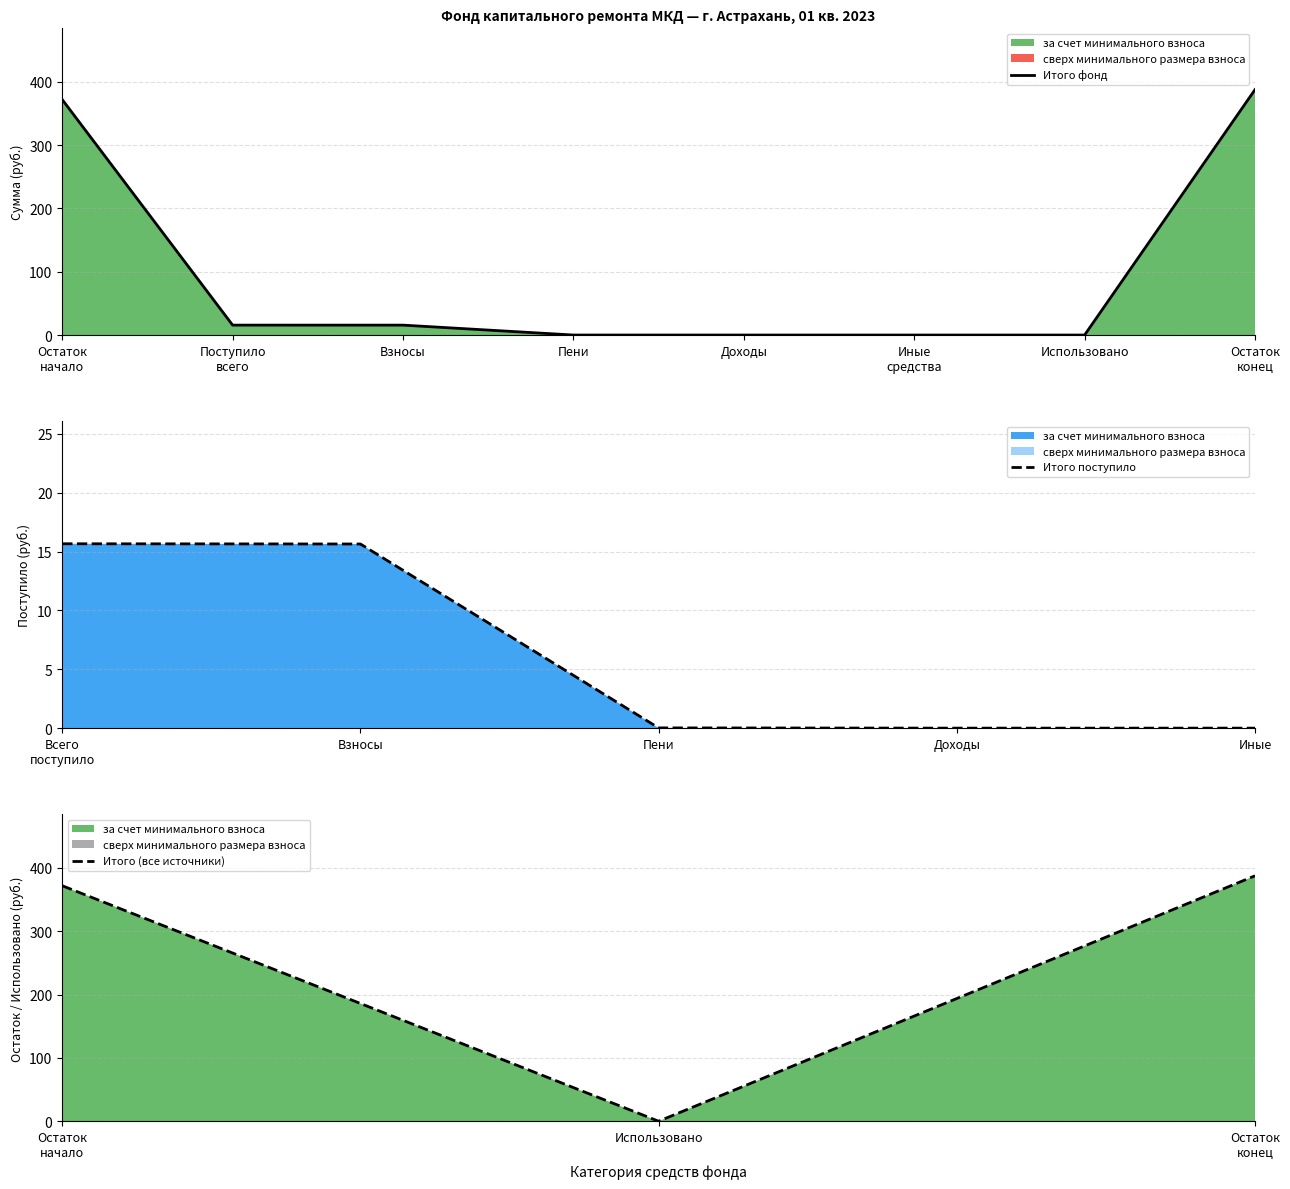

What are all the series names shown in the legend?

за счет минимального взноса, сверх минимального размера взноса, Итого фонд